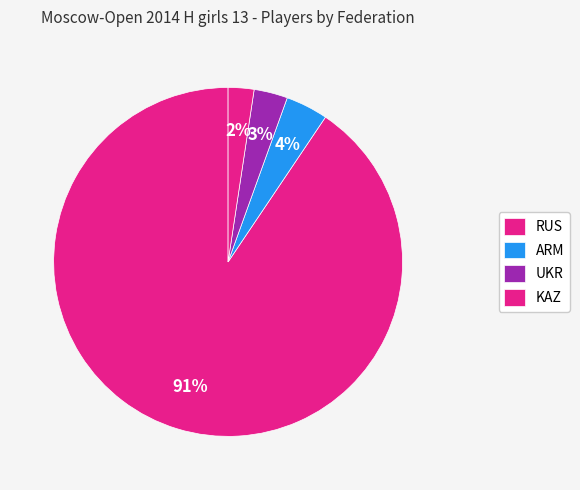

What percentage is the RUS slice, to the nearest percent?

91%